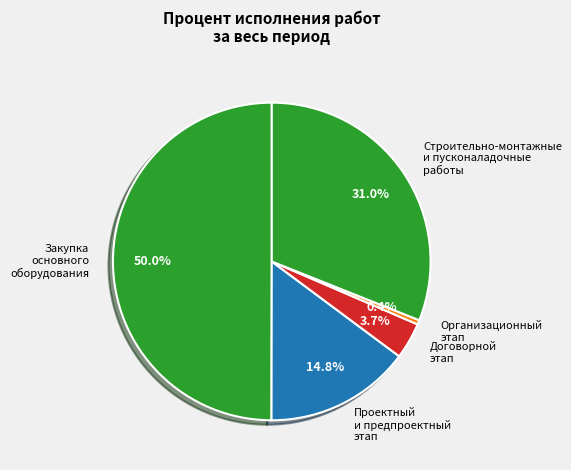

Which slice is the largest?

Закупка основного оборудования